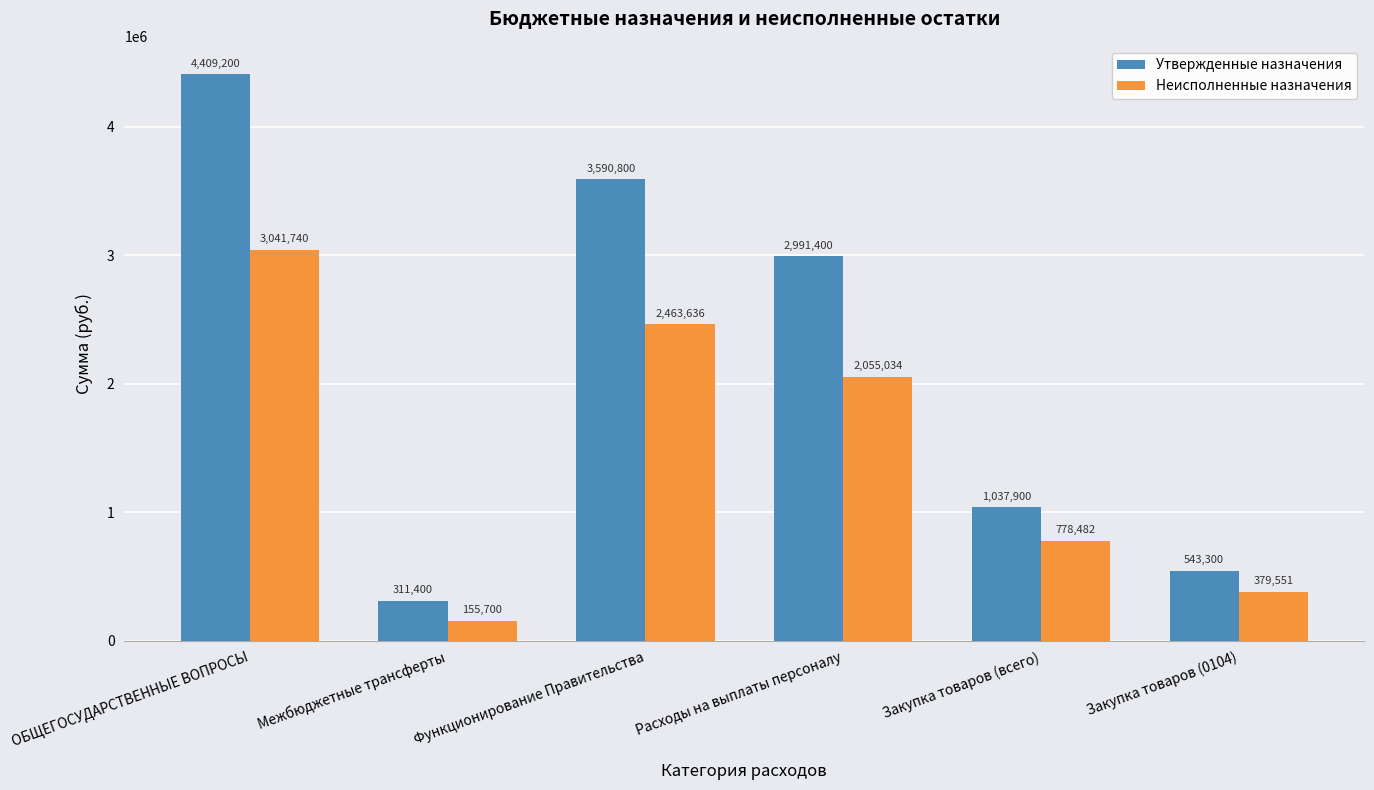

What is the label of the 4th bar from the right?

Функционирование Правительства